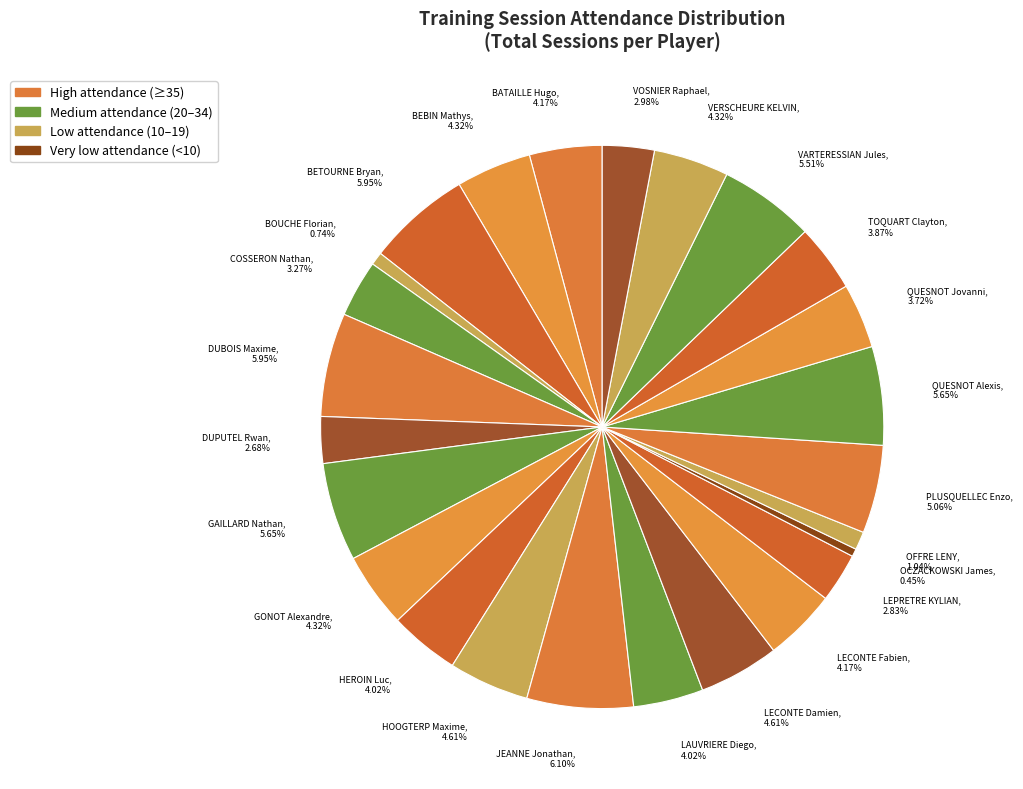

Is the sum of LAUVRIERE Diego, 4.02% and LECONTE Damien, 4.61% greater than half?

No